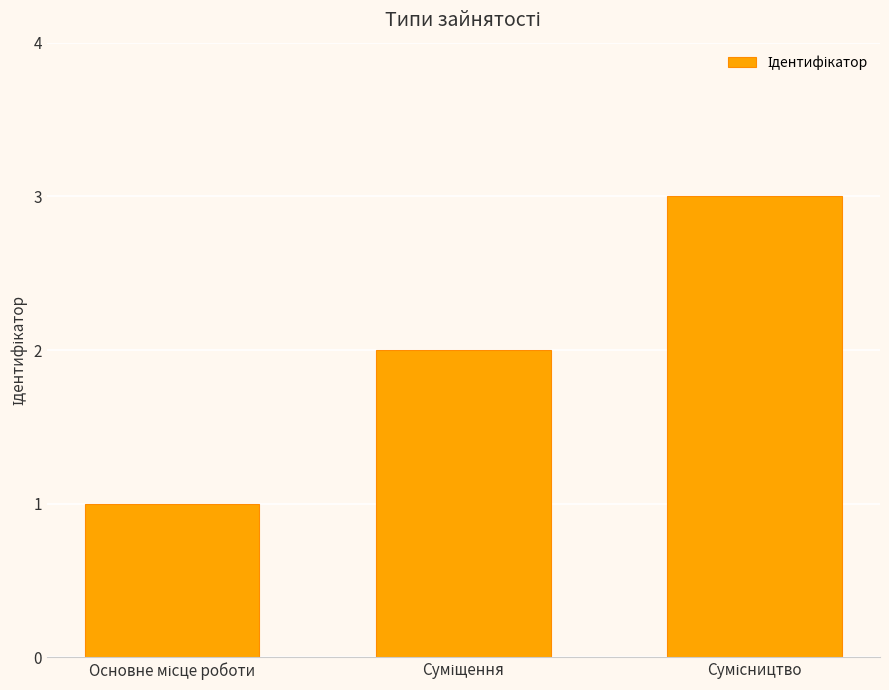

What is the greatest value displayed?

3